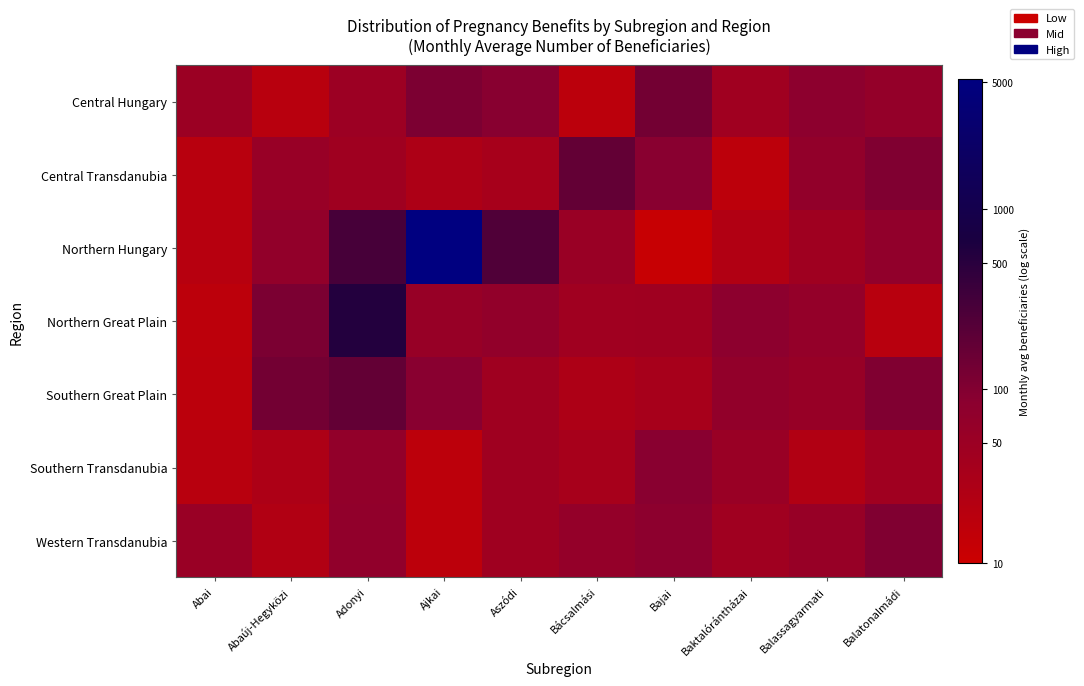

Which category has the highest value across all series?

Ajkai